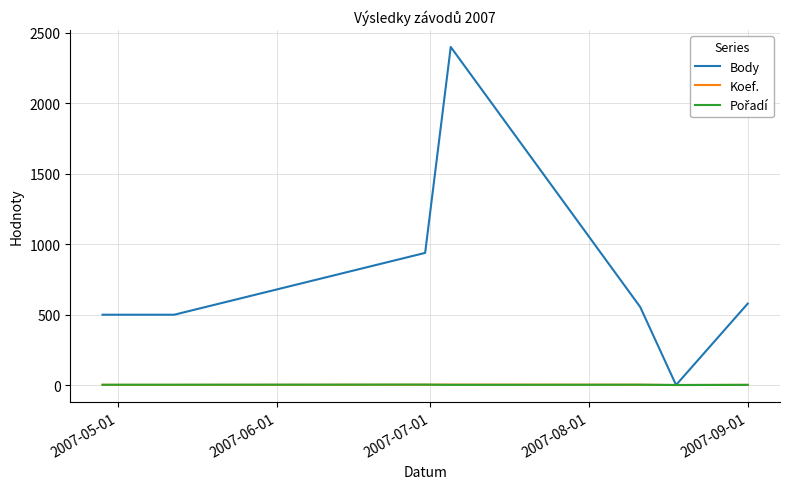

Which series has the largest total across all categories?

Body